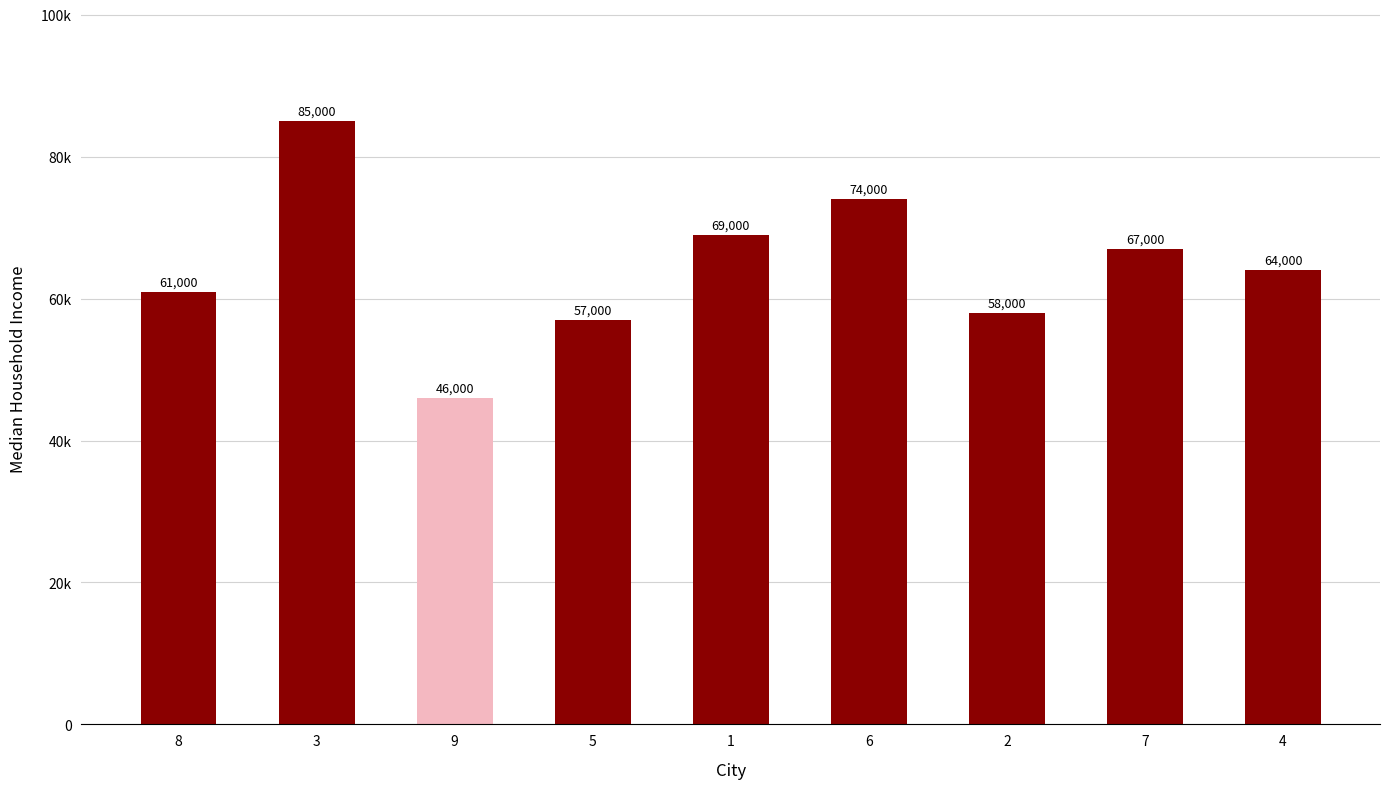

Reading left to right, transcribe all the data shown in this chart.

8=61000	3=85000	9=46000	5=57000	1=69000	6=74000	2=58000	7=67000	4=64000